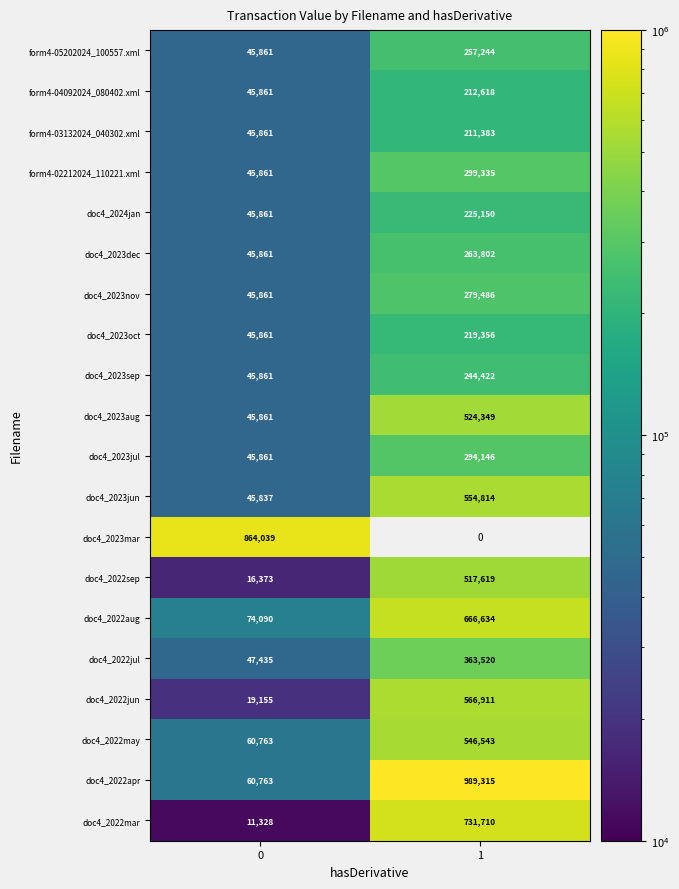

What is the spread (max minus min) of values at 0?

852711